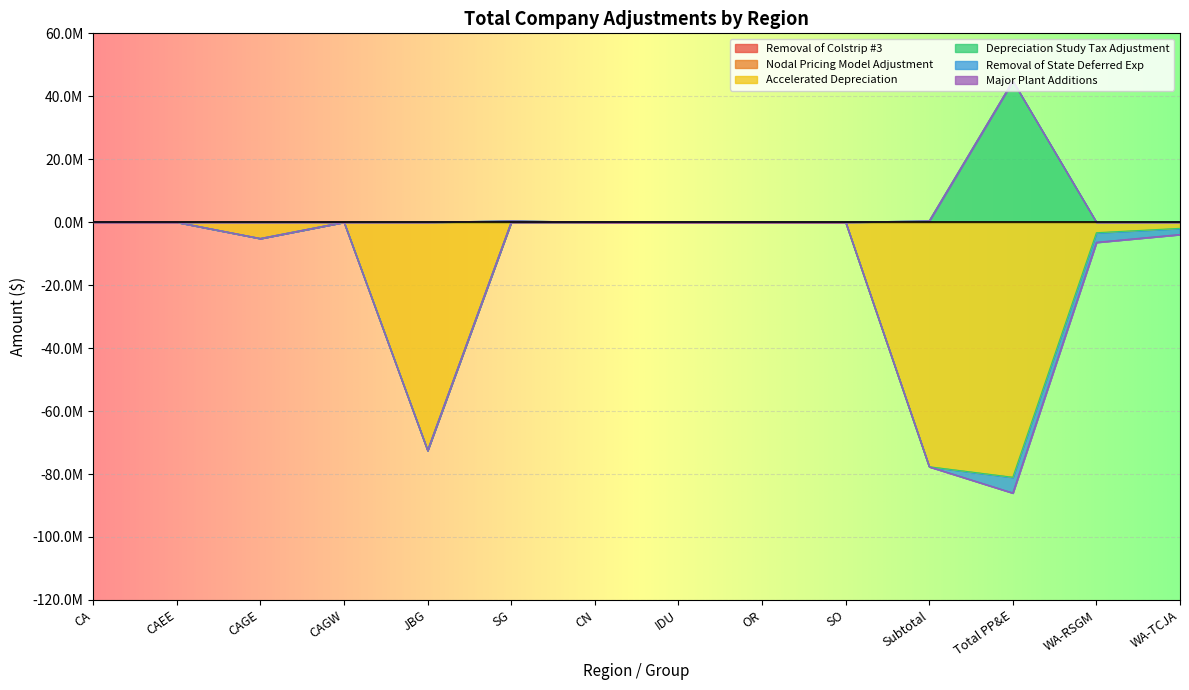

True or false: Depreciation Study Tax Adjustment and Nodal Pricing Model Adjustment cross at least once.

False